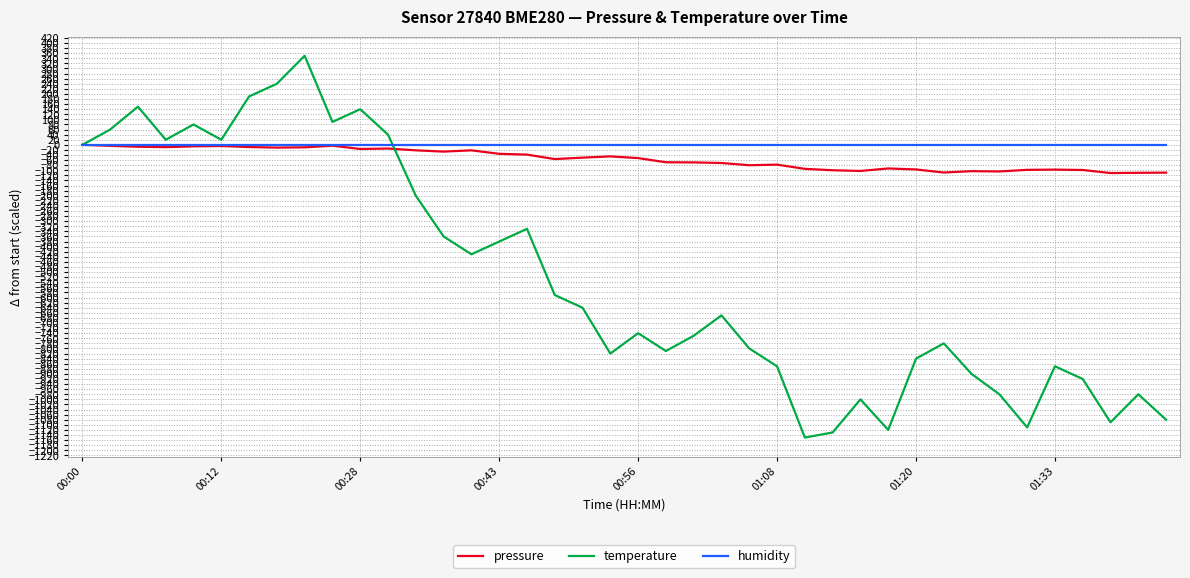

What is the smallest value displayed?

-1150.0